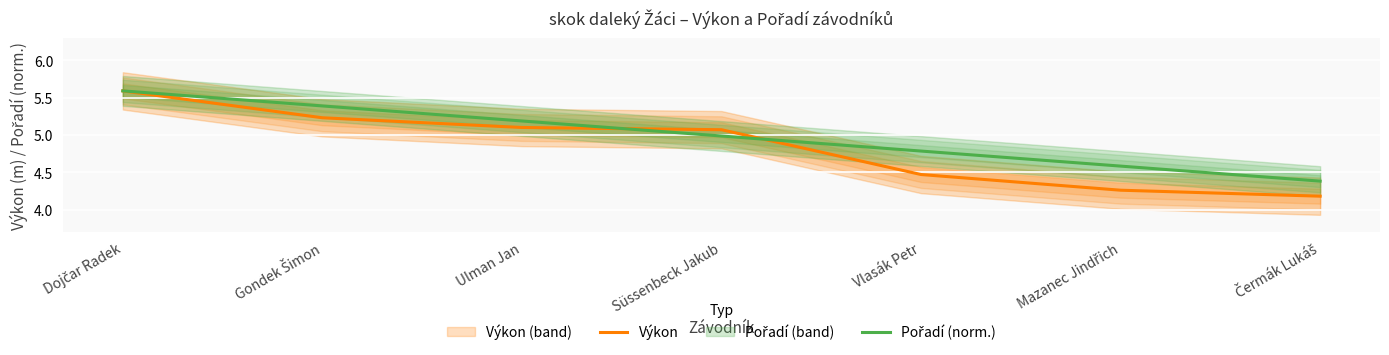

True or false: Výkon has more than 2 points higher than both neighbors.

False